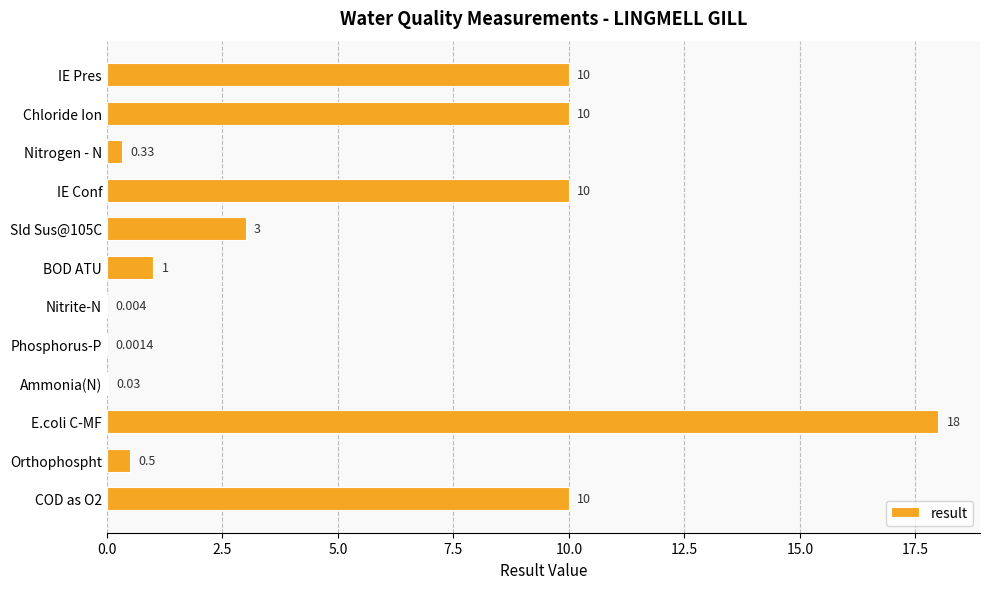

Which has a higher value, IE Pres or BOD ATU?

IE Pres